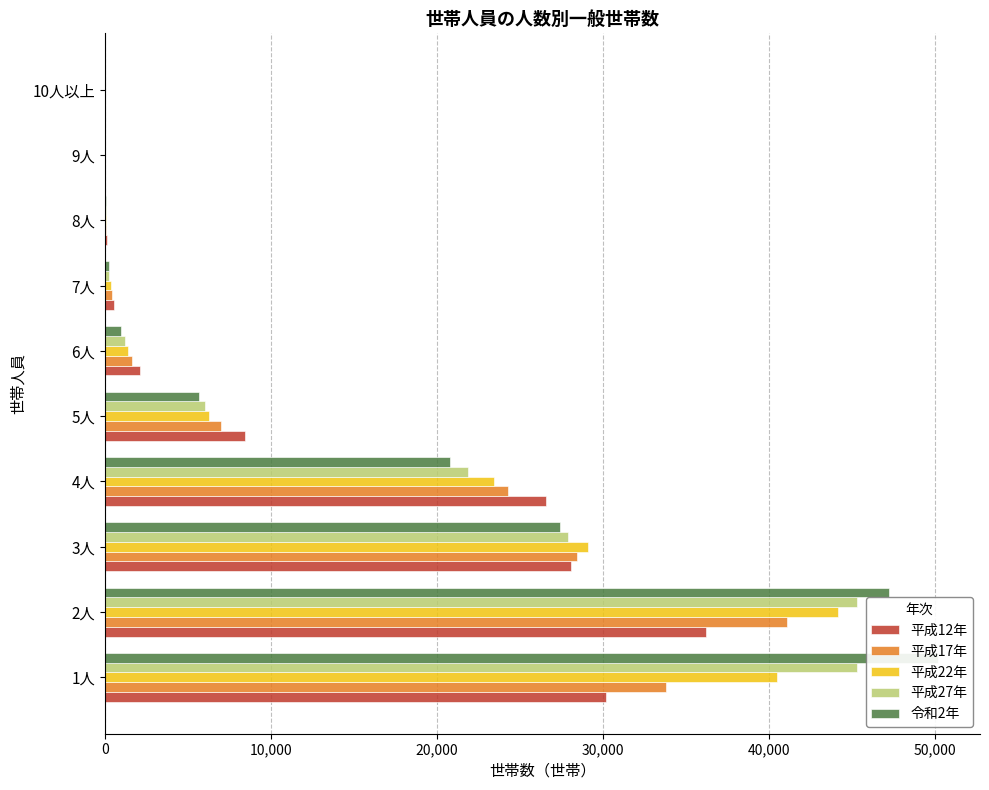

How many bars are there in total?

50